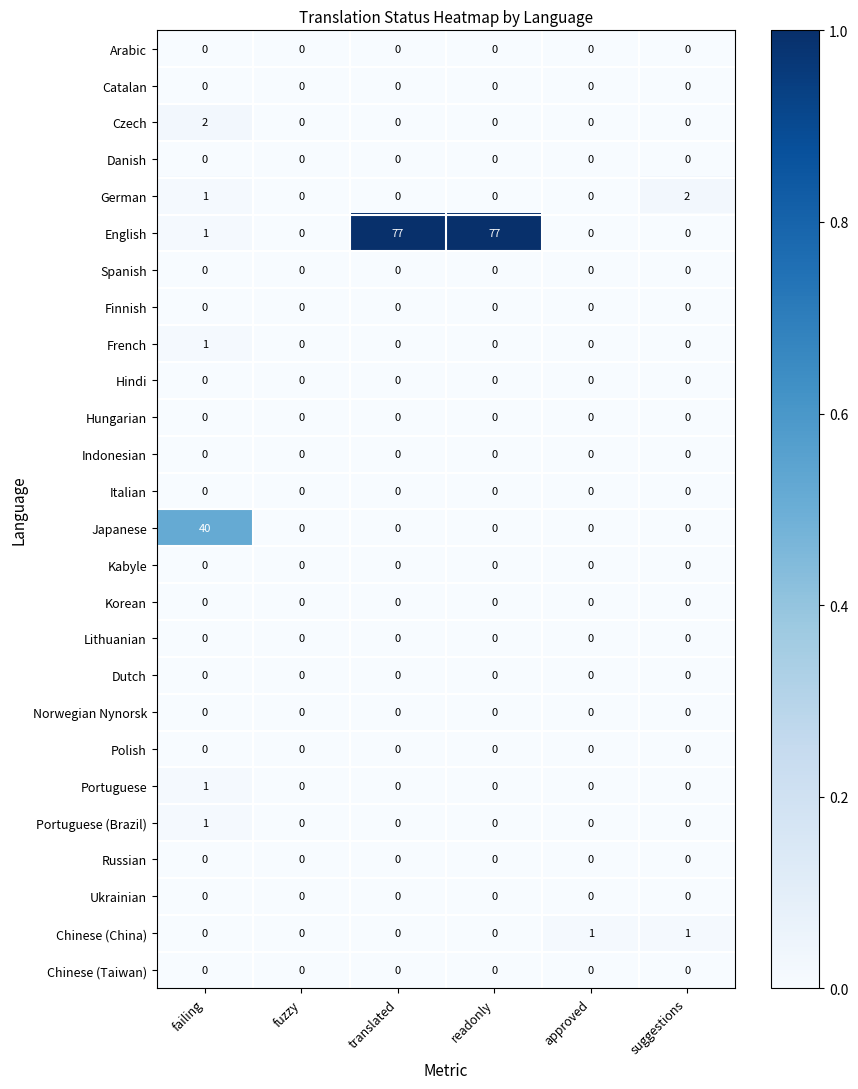

Which series has the largest total across all categories?

English